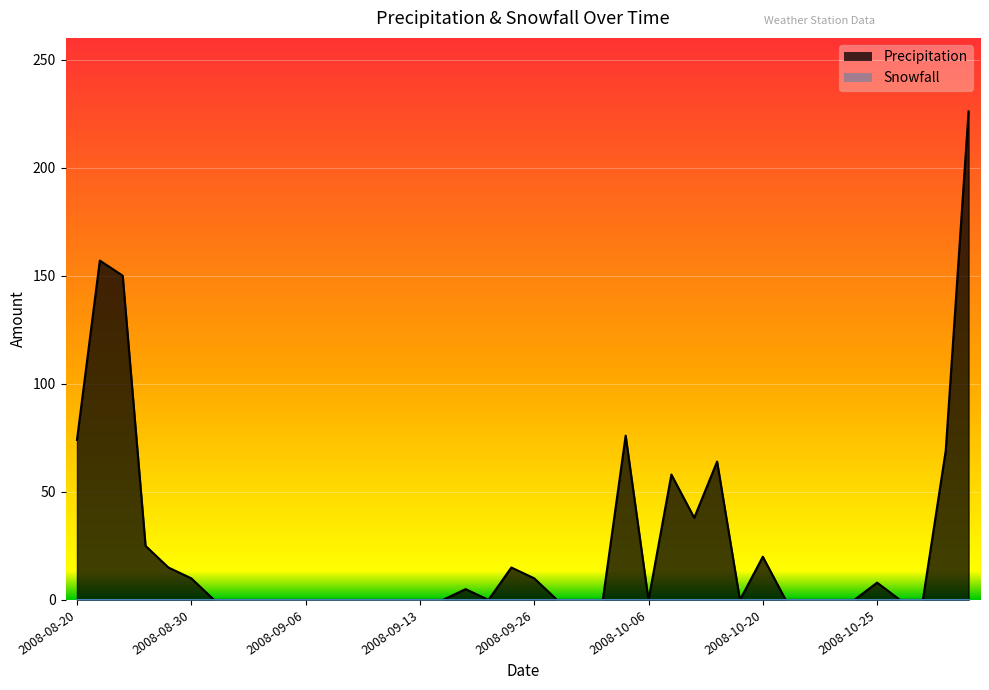

What is the maximum value shown in the chart?

226